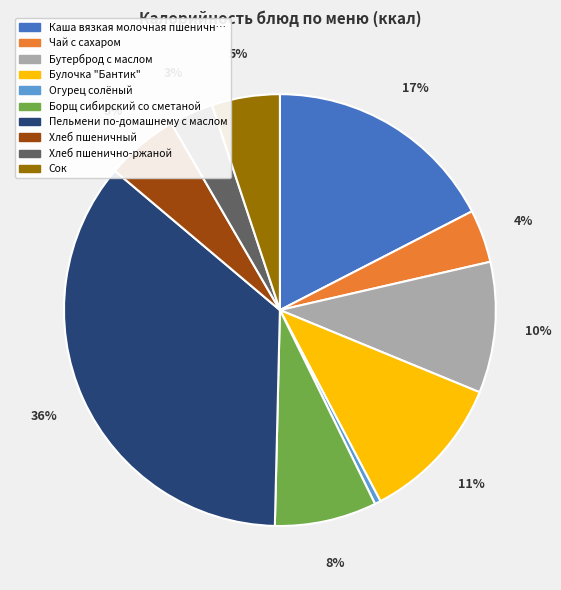

Does any single category account for the majority?

No